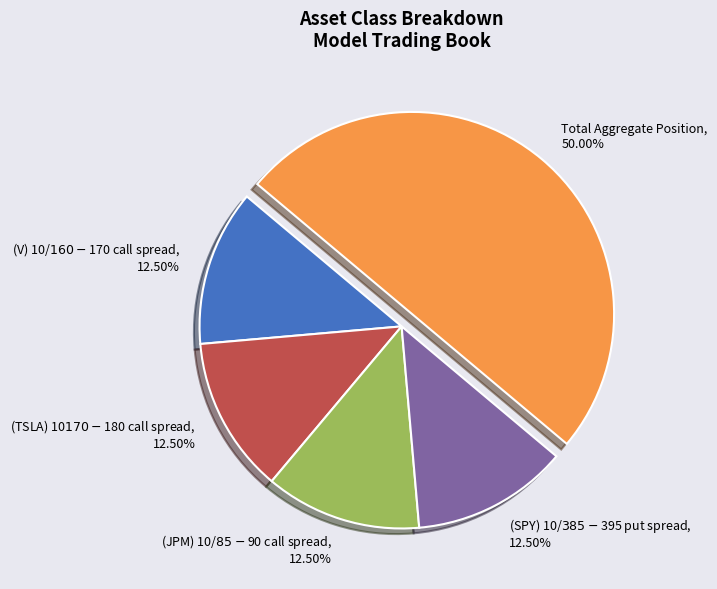

How many segments does this pie chart have?

5